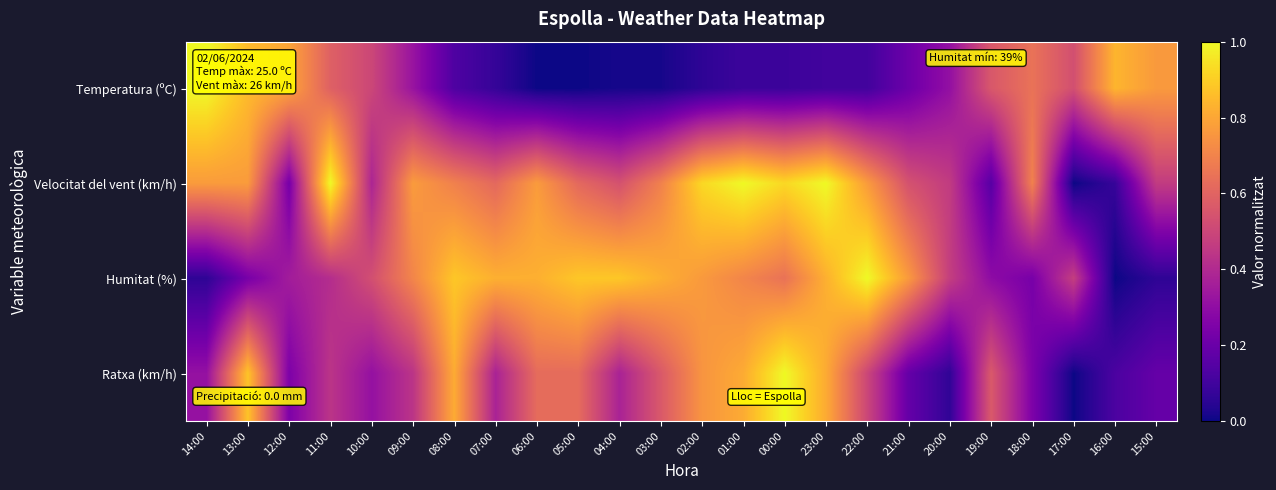

What is the difference between the highest and lowest values at 13:00?

0.6